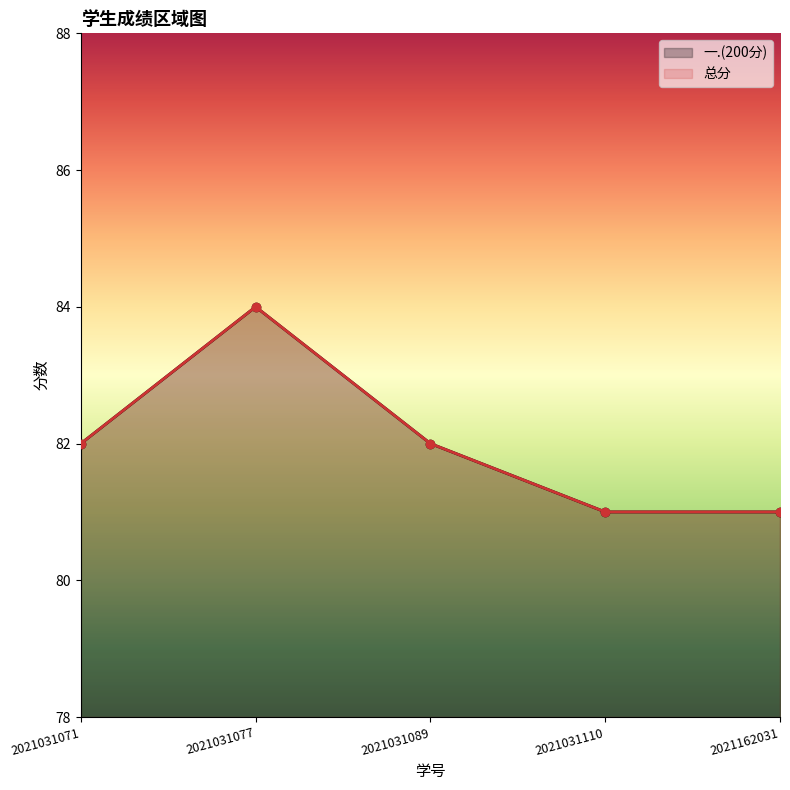

True or false: 一.(200分) and 总分 cross at least once.

False